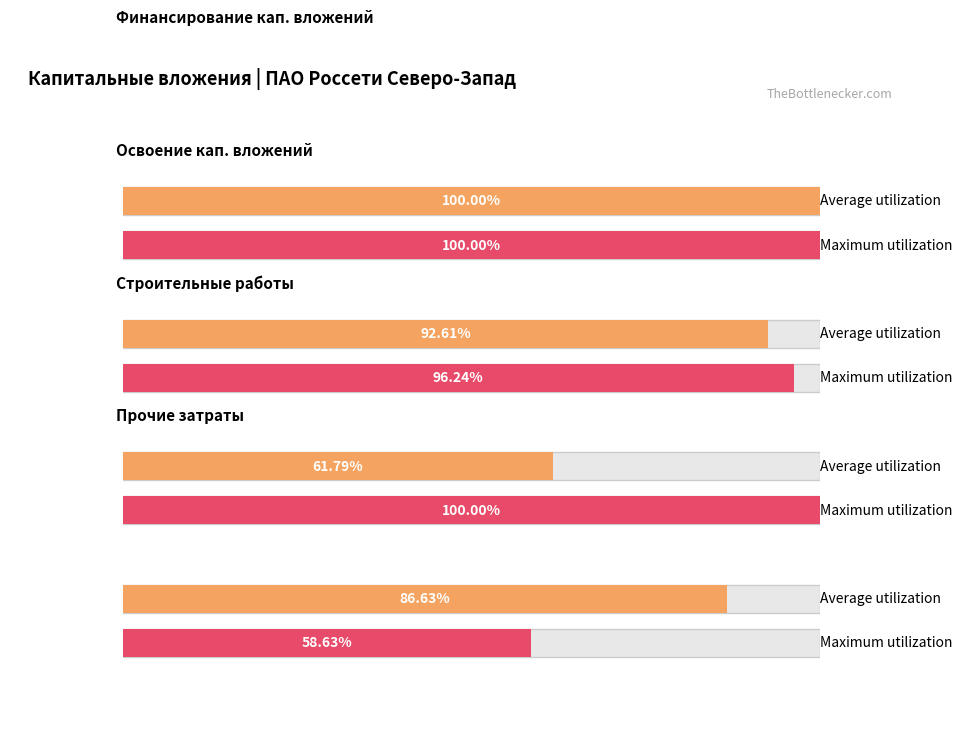

True or false: Финансирование (план) has a value of 0 at Год 2024.

True